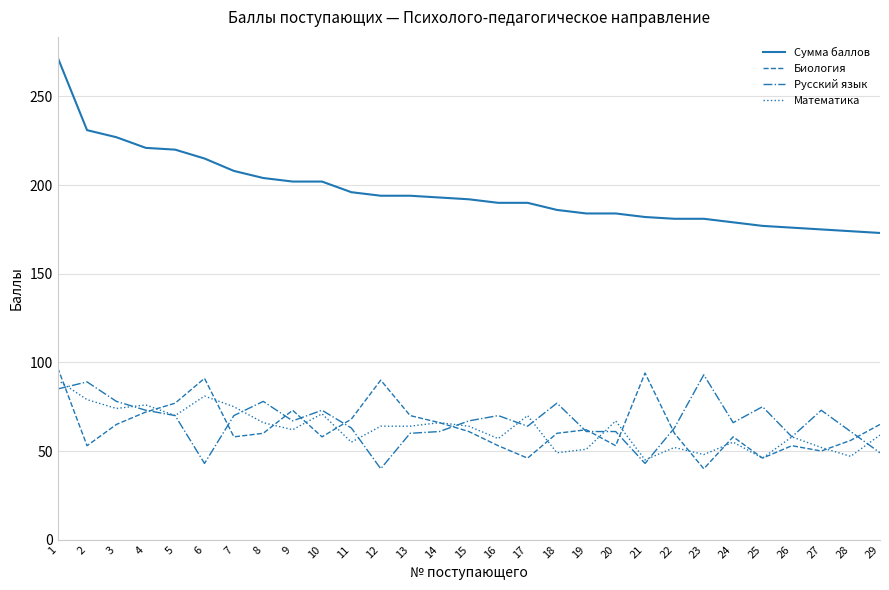

Which series changed the most between 20 and 25?

Математика